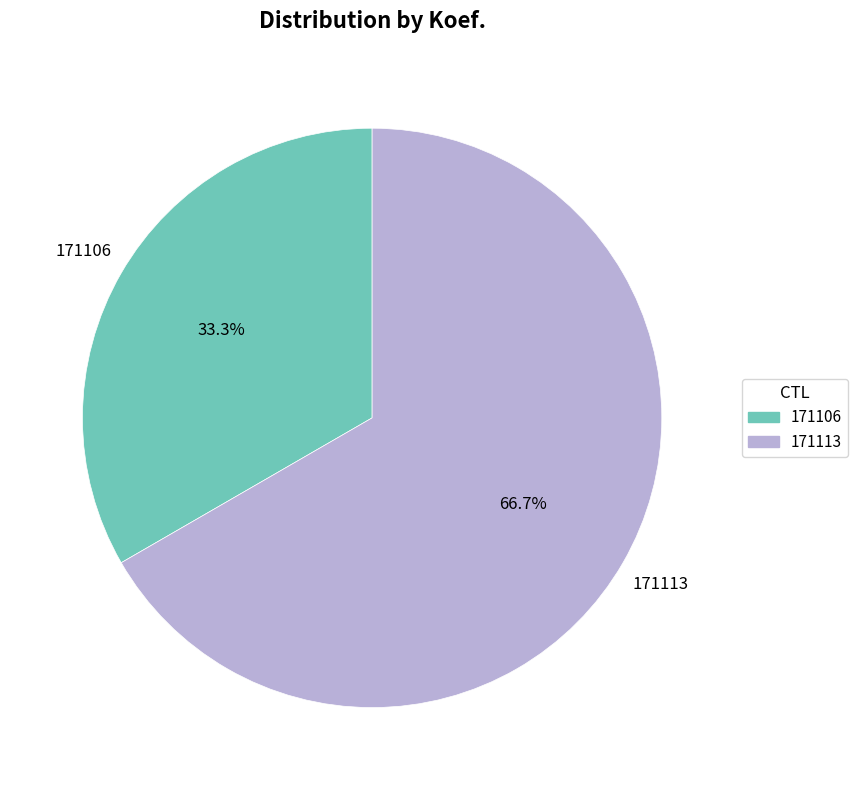

To the nearest percent, what portion does 171106 represent?

33%